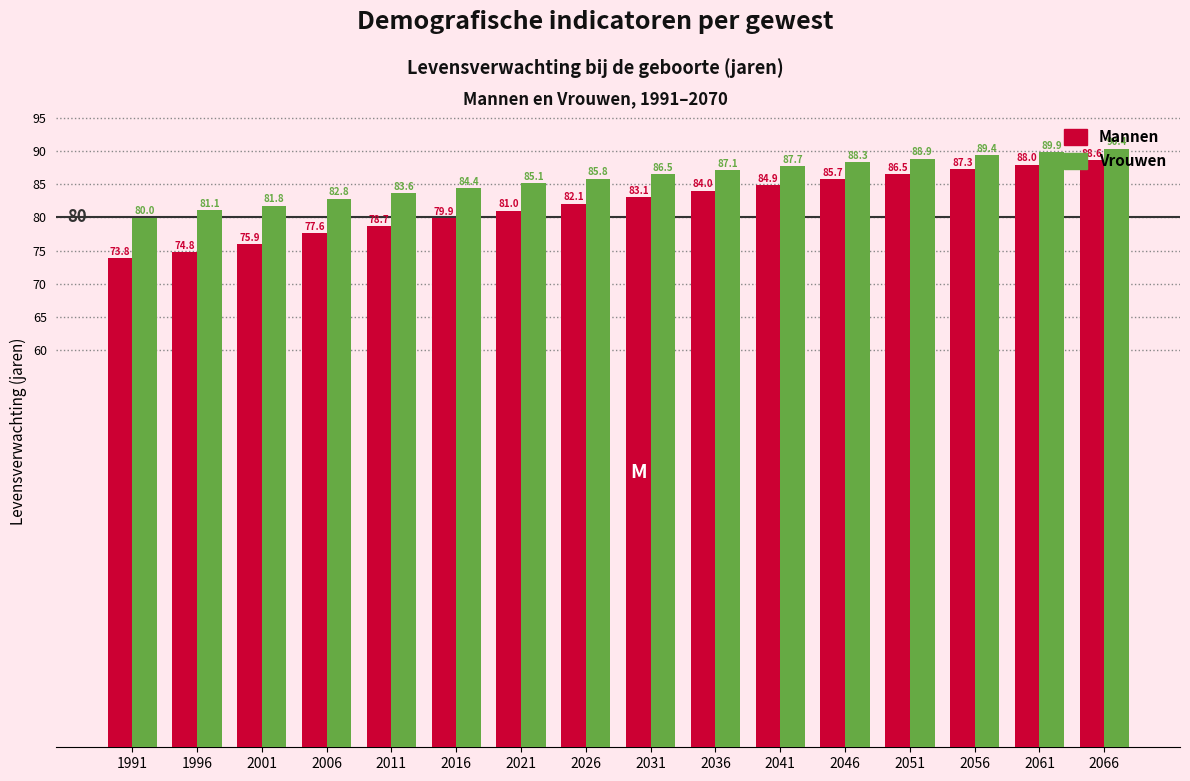

Which category has the lowest value across all series?

1991